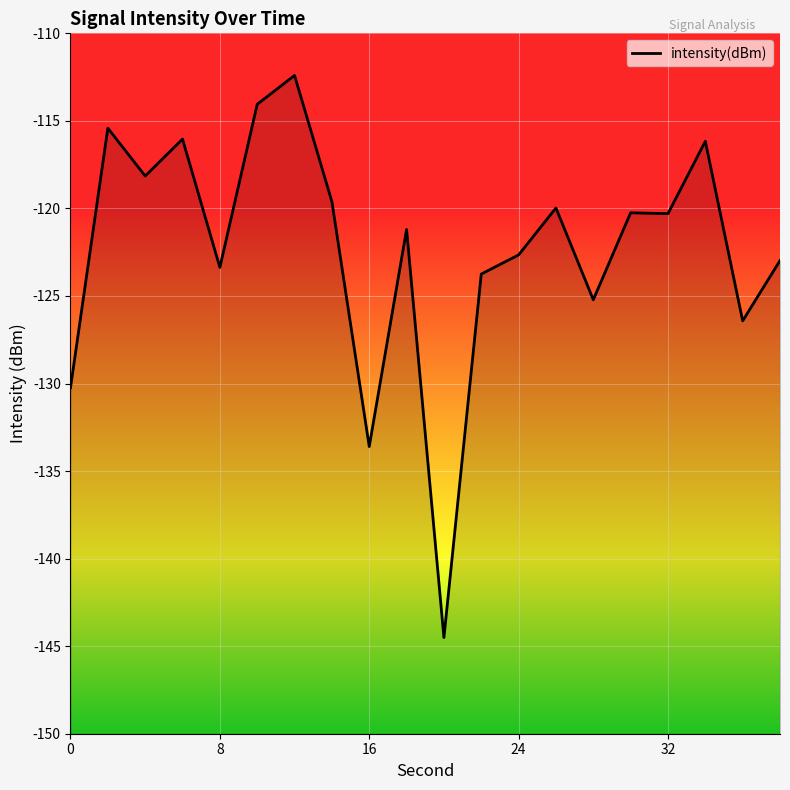

Rank the categories by value from lowest to highest.

20, 16, 0, 36, 28, 22, 8, 38, 24, 18, 32, 30, 26, 14, 4, 34, 6, 2, 10, 12